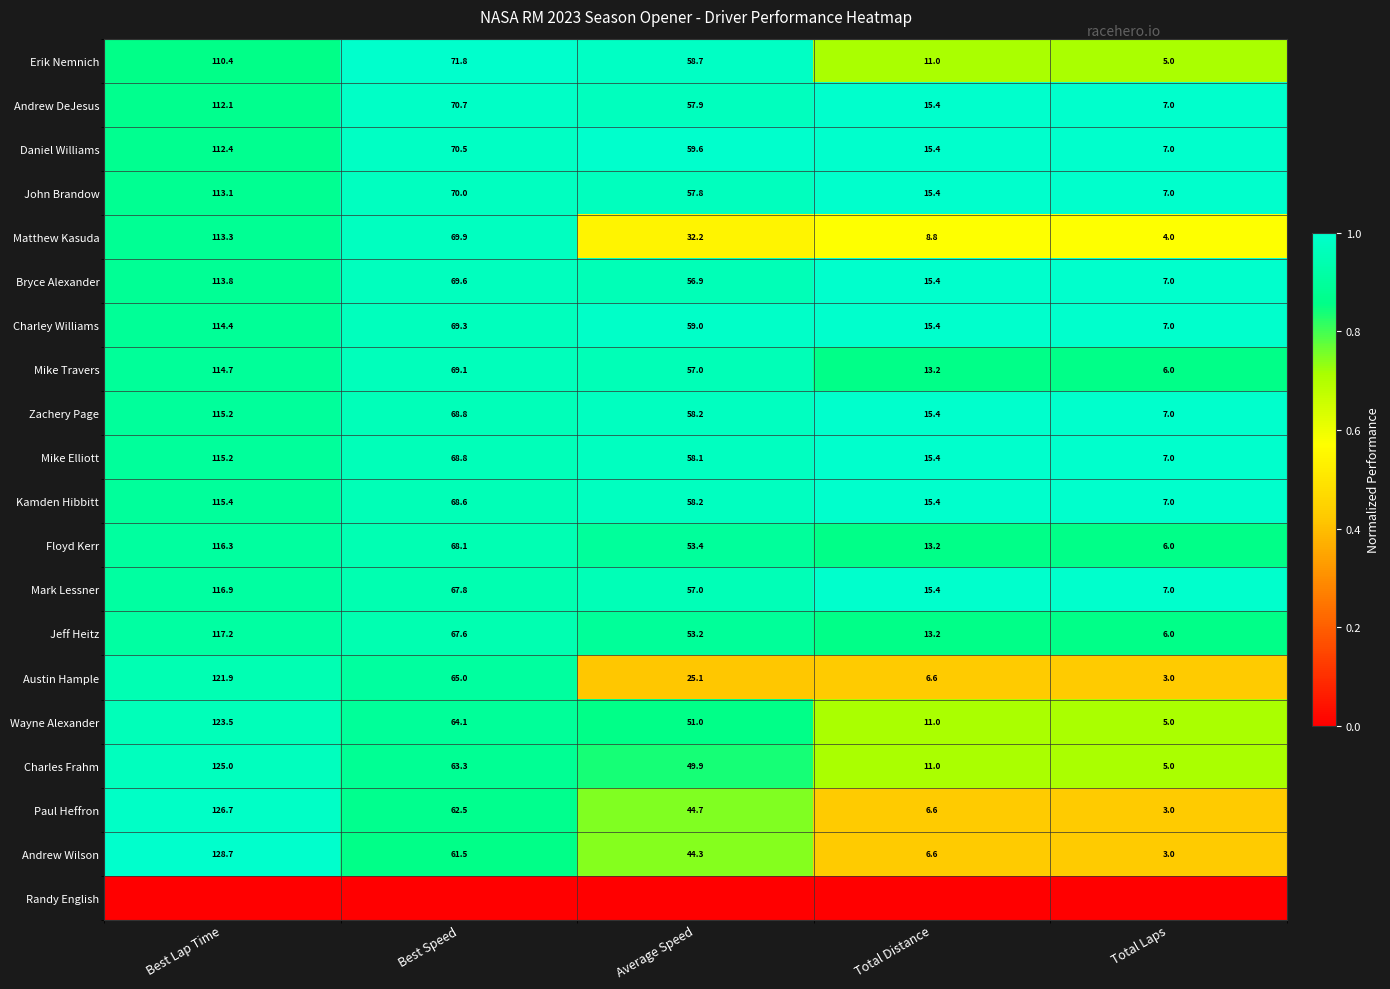

Which has a higher value, Best Lap Time or Total Distance?

Best Lap Time